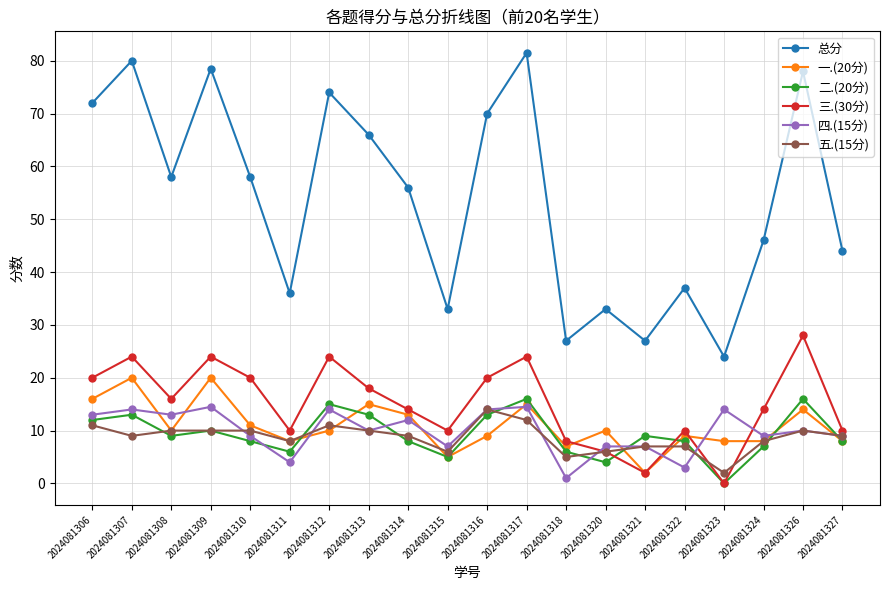

True or false: 三.(30分) has more than 1 points higher than both neighbors.

True